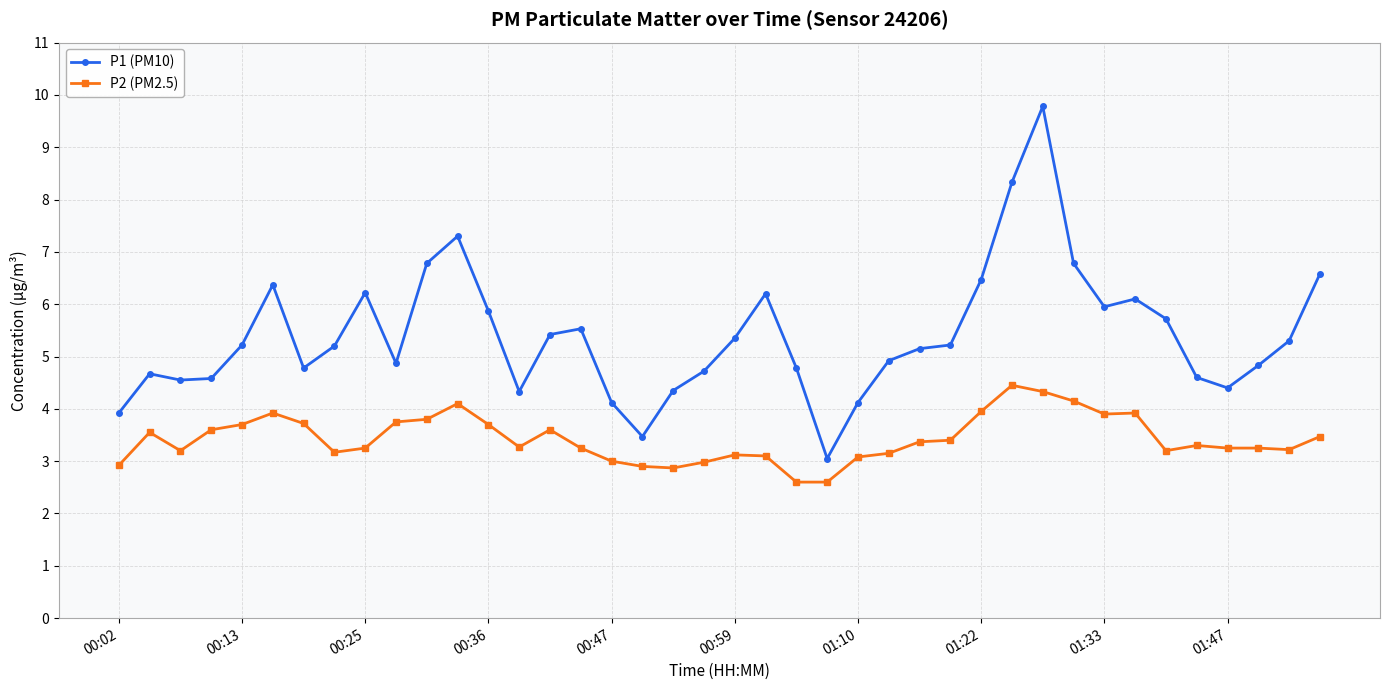

What are all the series names shown in the legend?

P1 (PM10), P2 (PM2.5)